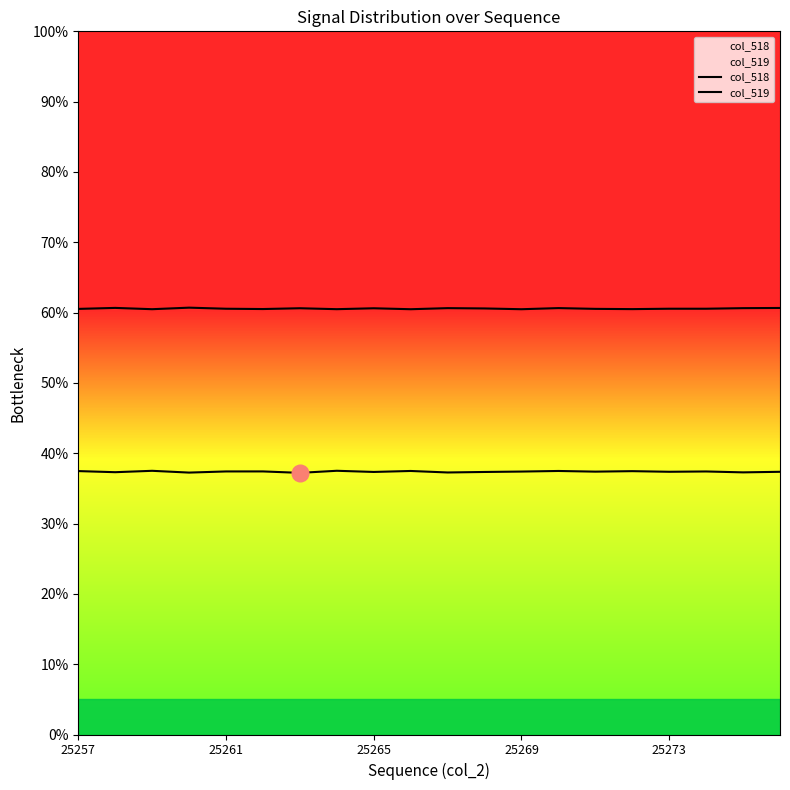

What is the total value across all series at 7?

1.0